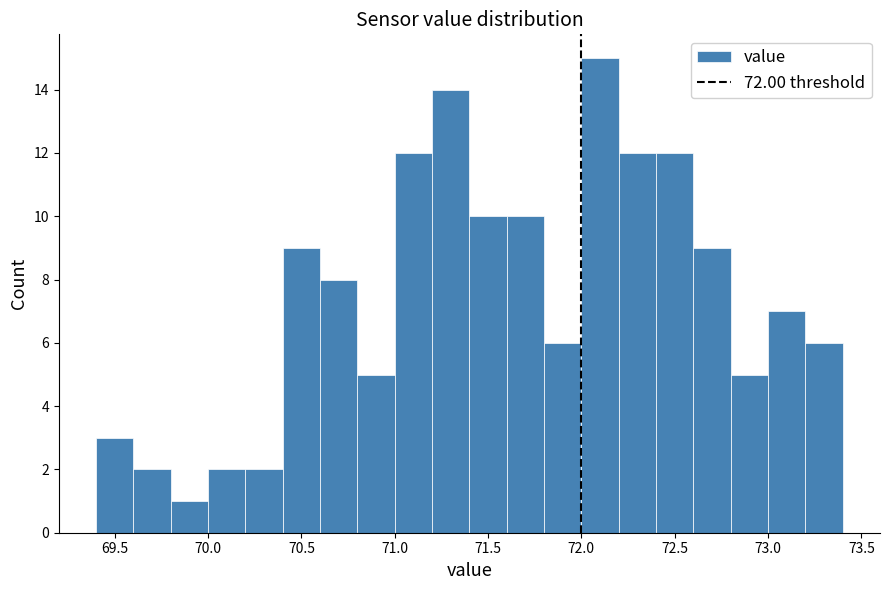

How tall is the bar that spans 73.0 to 73.2 on the x-axis? The values are not printed on the chart, so give them approximately, as read against the axis.

7